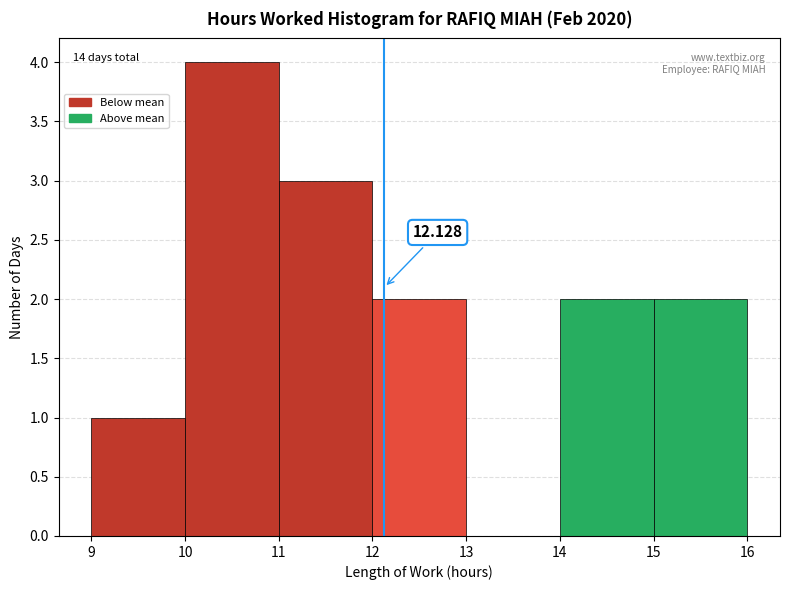

Over which range of the x-axis is the bar tallest?

10 to 11